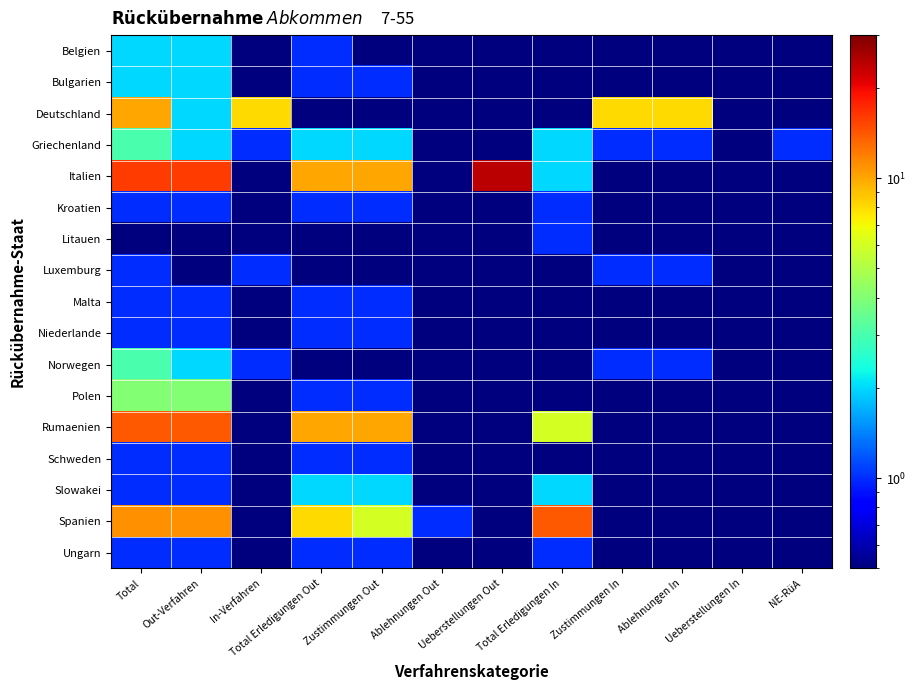

How many distinct data groups are displayed?

17